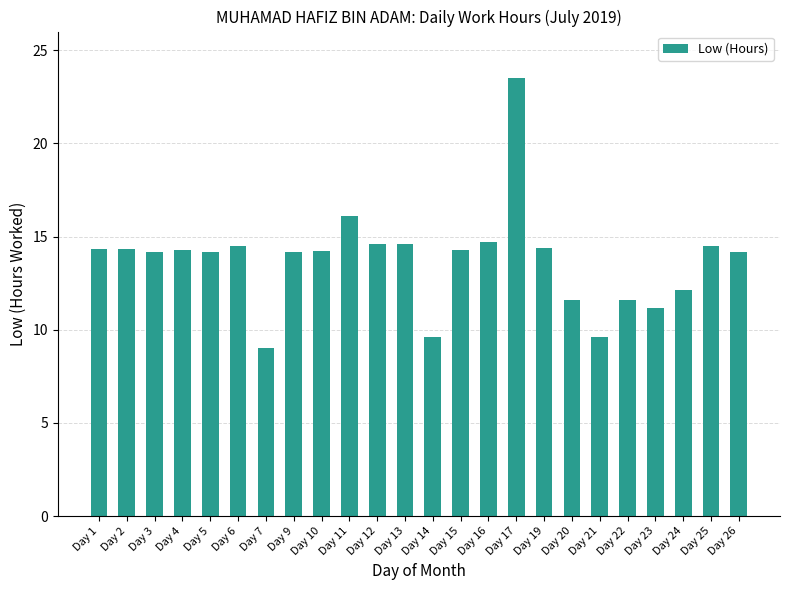

How many values are below 14?

7